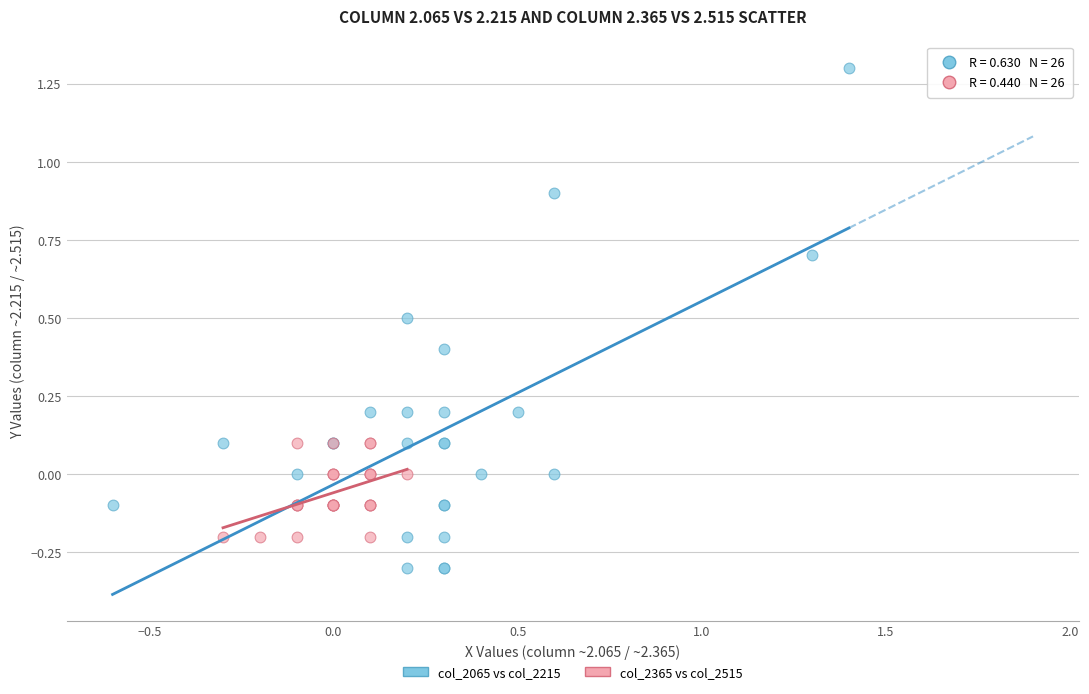

Which series contains the lowest Y value?

col_2065 vs col_2215